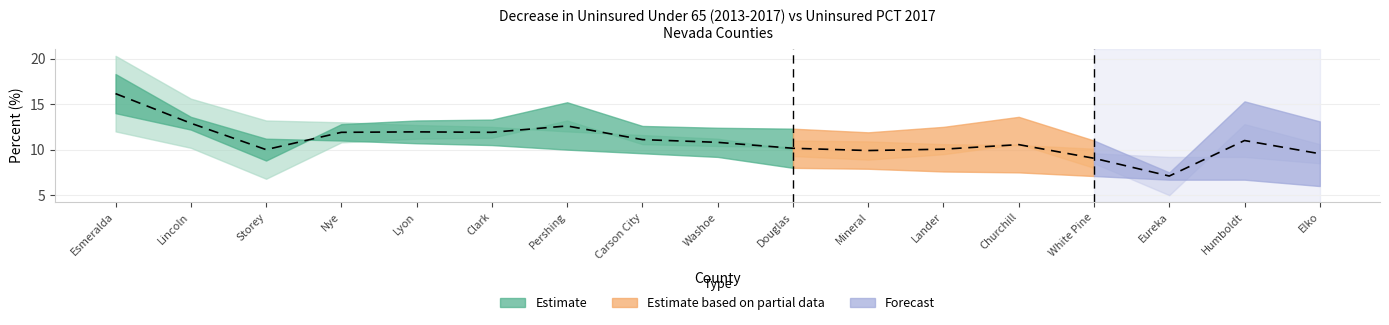

Between Nye and Carson City, which is larger?

Nye